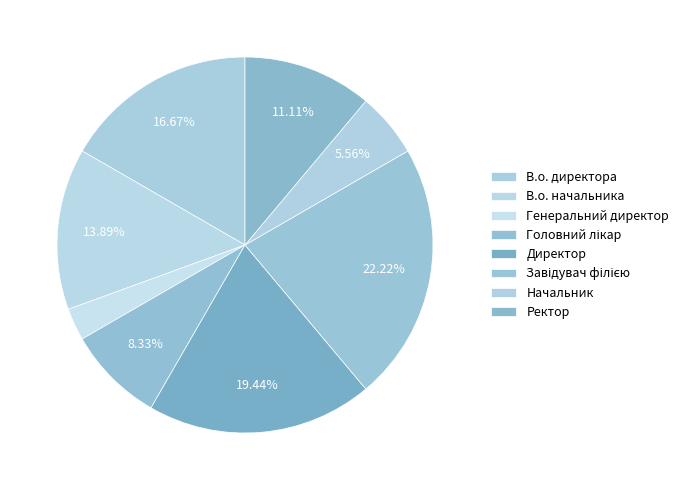

Does any single category account for the majority?

No